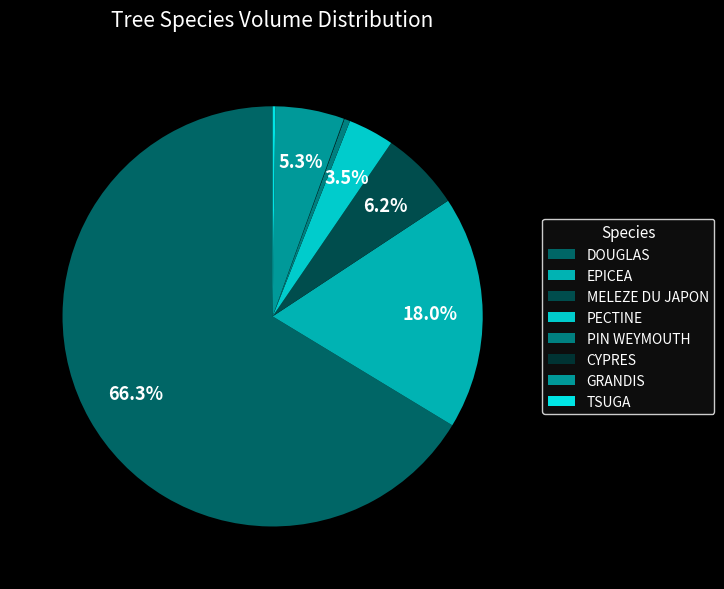

Count the number of slices in the pie.

8